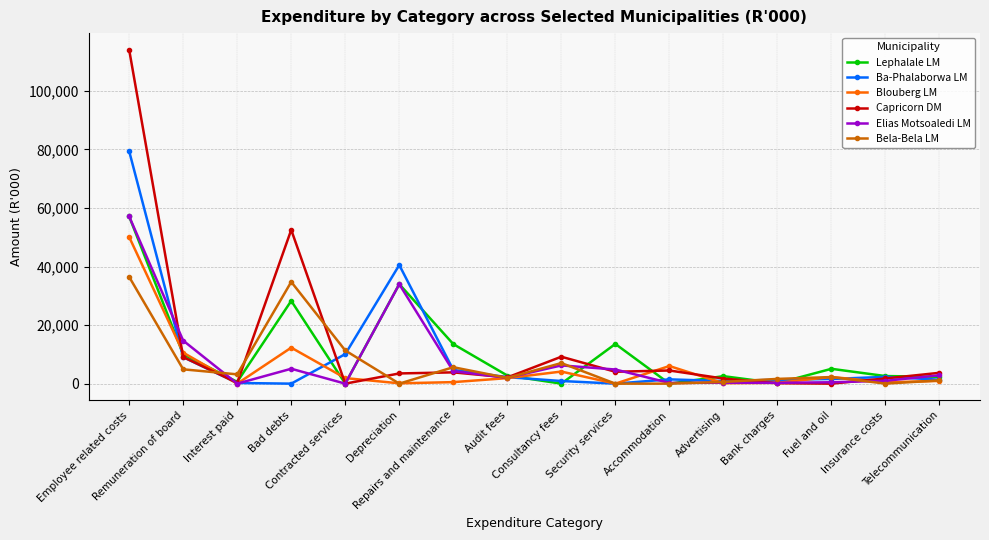

What is the difference between the maximum and second lowest values in the Lephalale LM series?

57124